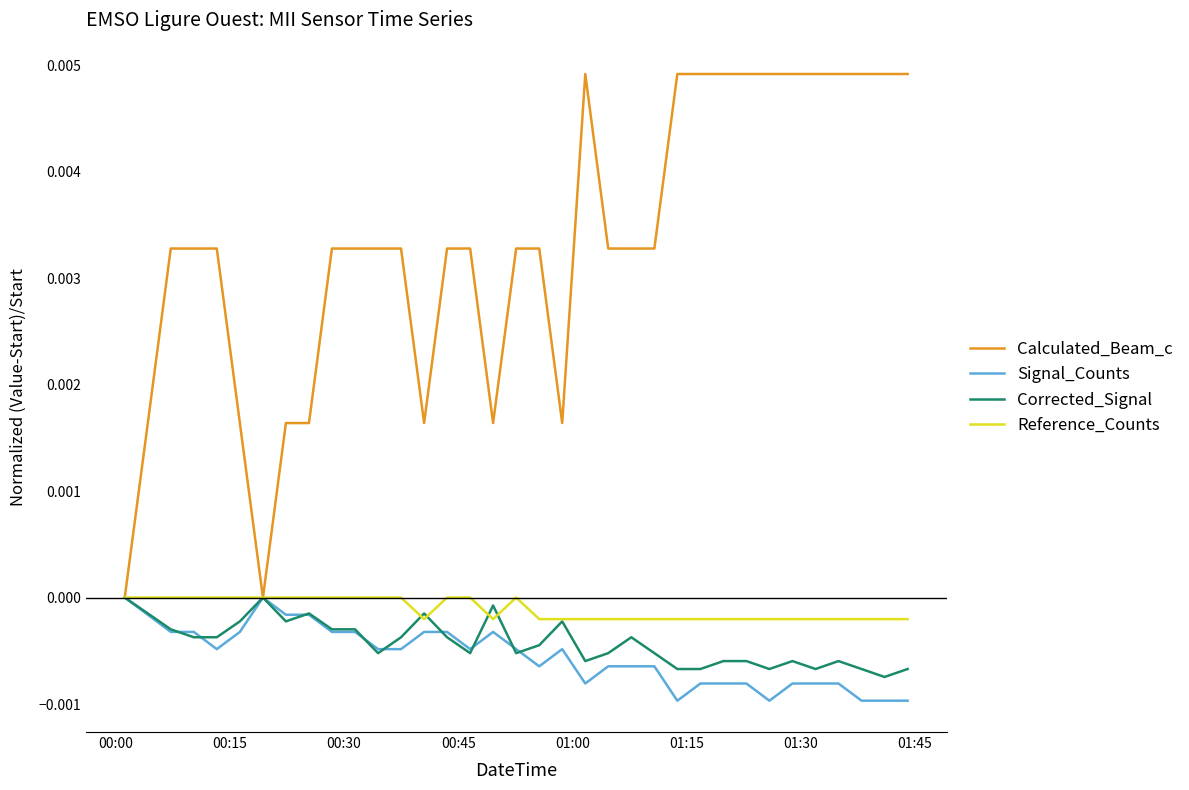

Which series has the widest spread of values?

Calculated_Beam_c